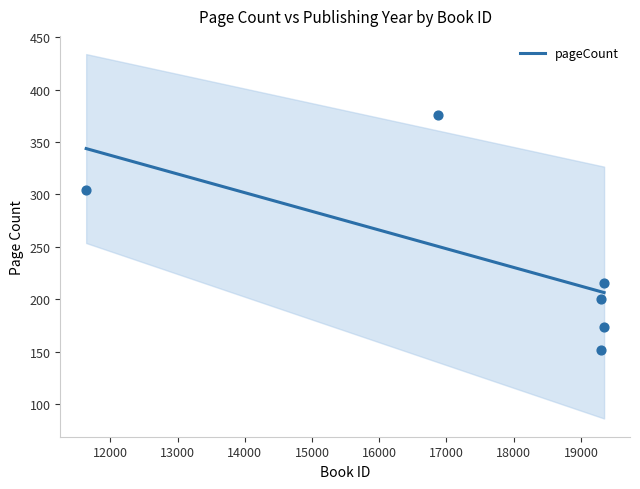

What is the ratio of the value at 19295 to the value at 19343?

0.7